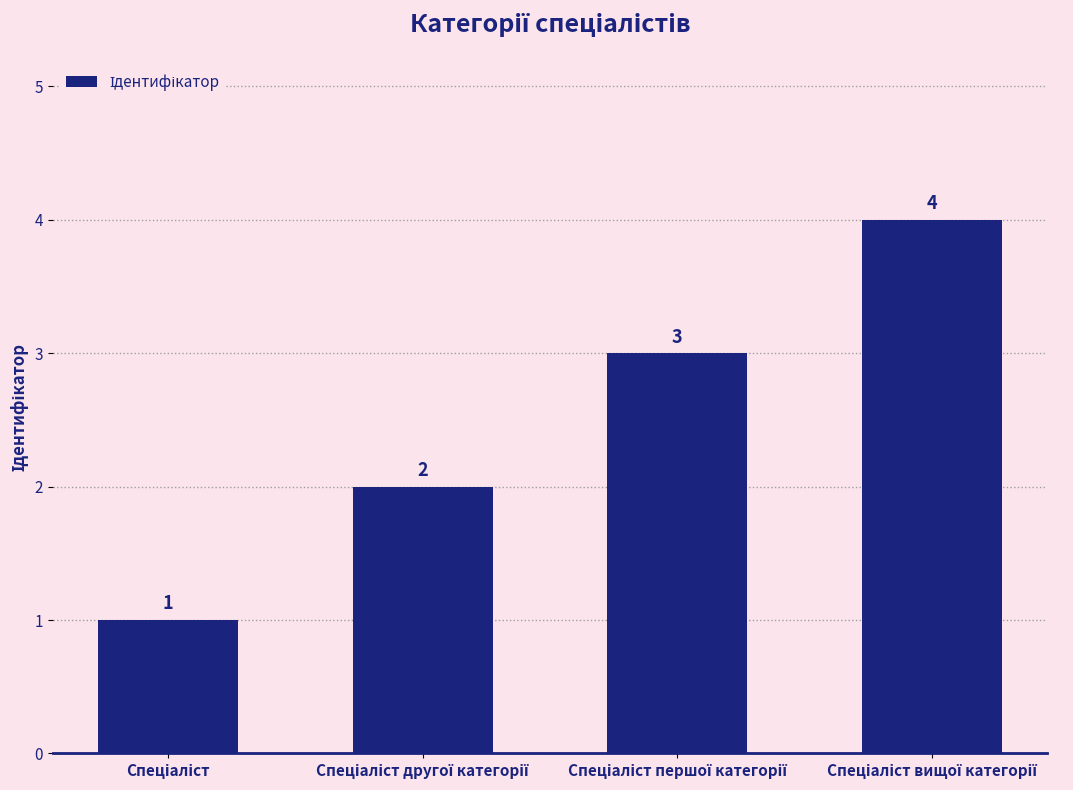

How many bars are there in total?

4